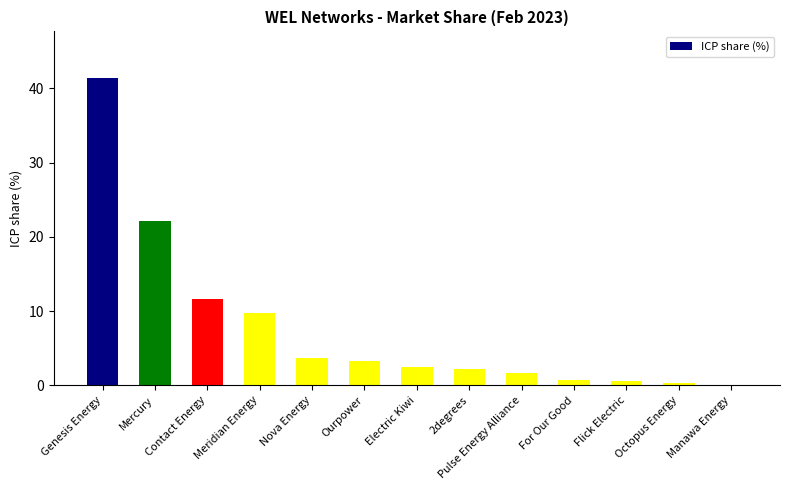

Where does the data first go above 2?

Genesis Energy